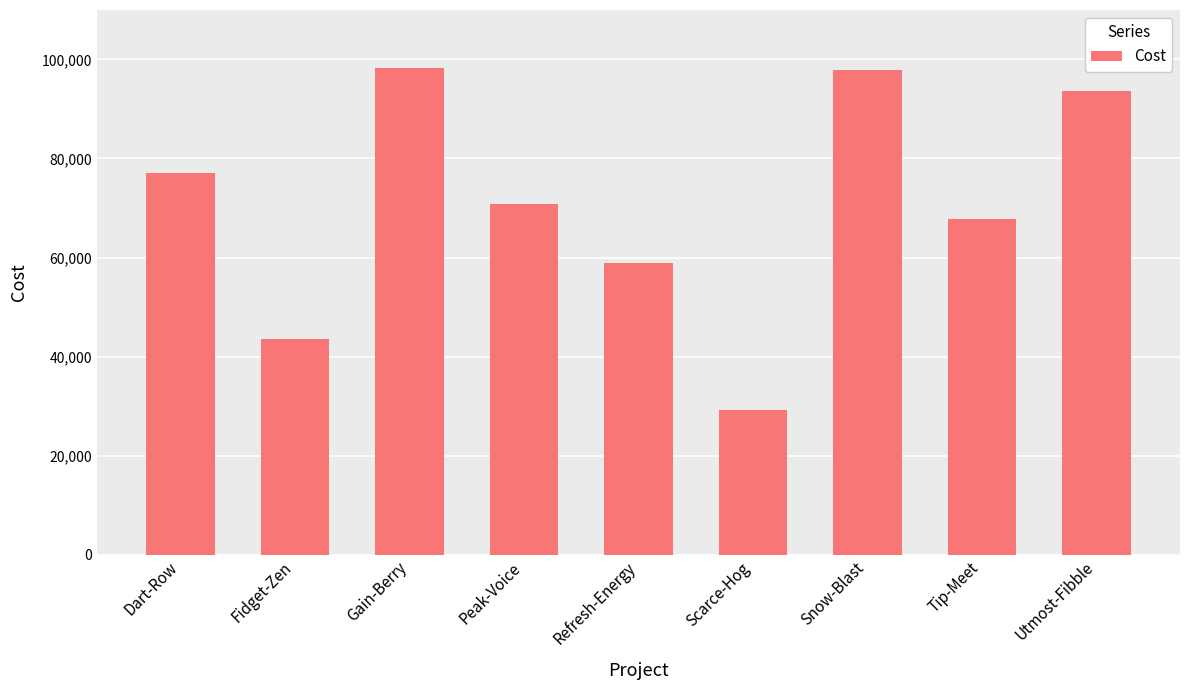

What is the change in value from Dart-Row to Fidget-Zen?

-33430